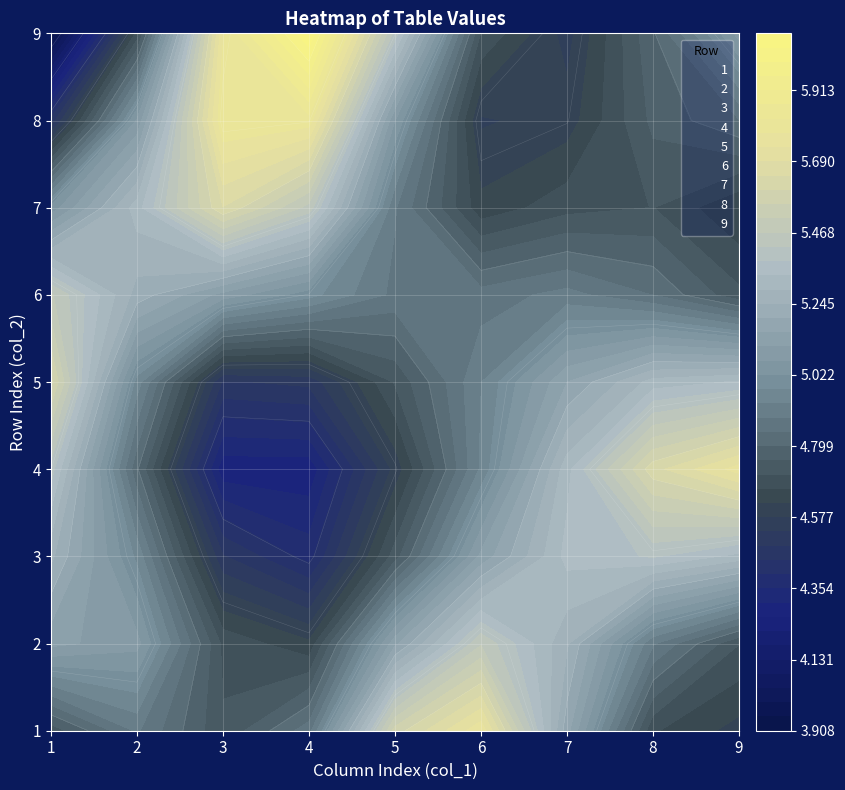

At which label does 9 first exceed 5?

3